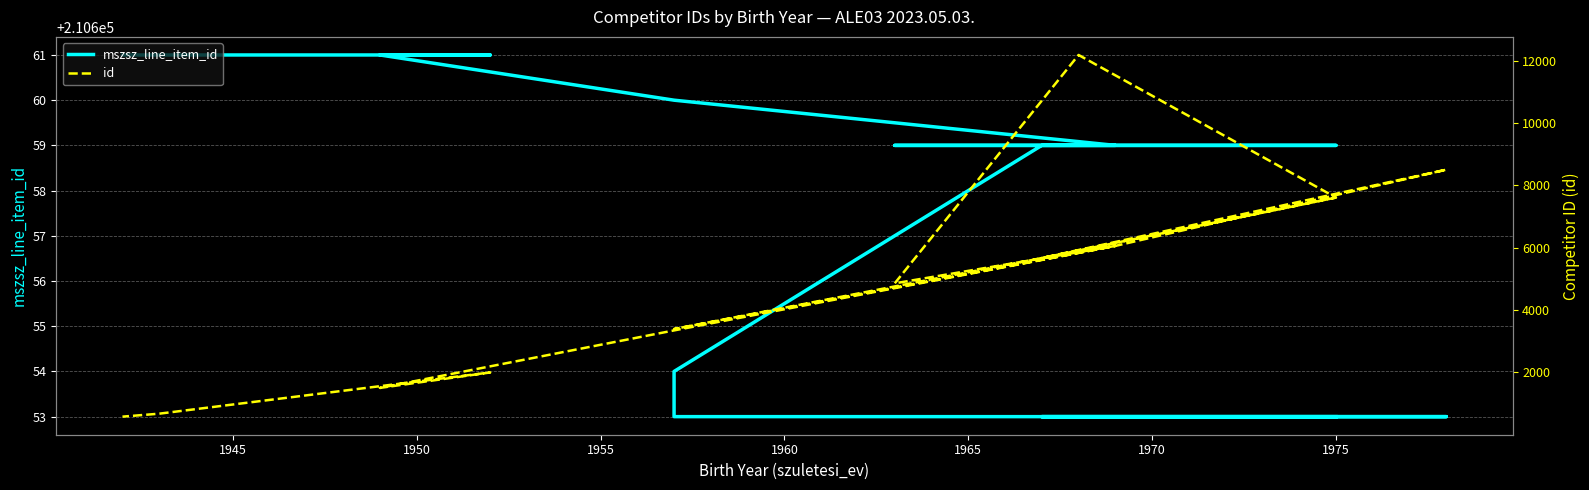

Is the value of mszsz_line_item_id at 13 greater than the value of id at 10?

Yes